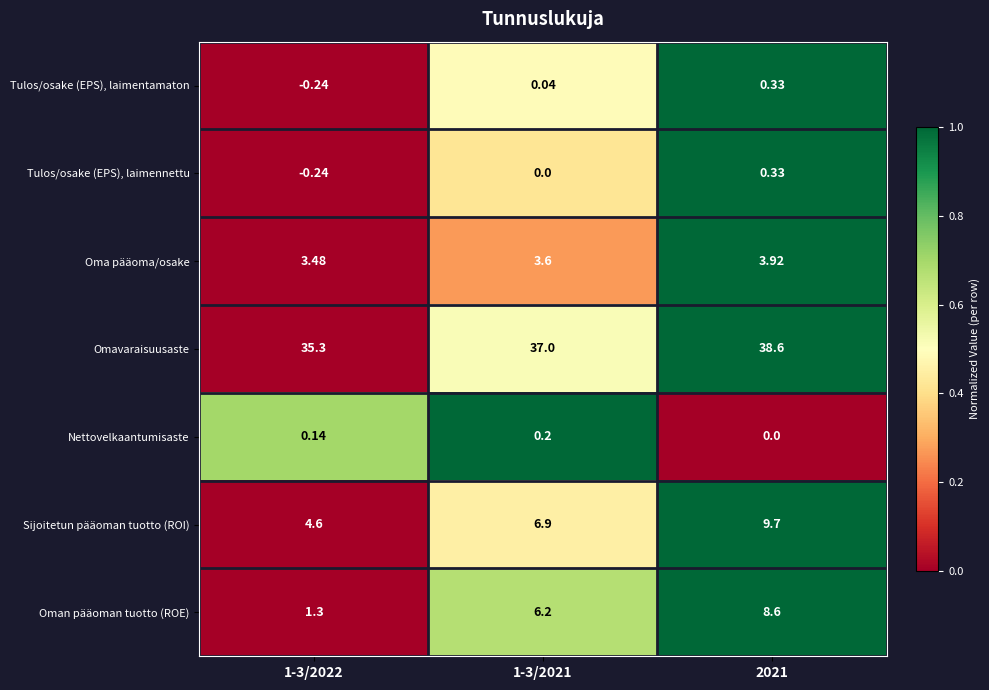

At which category is the sum across all series the highest?

2021